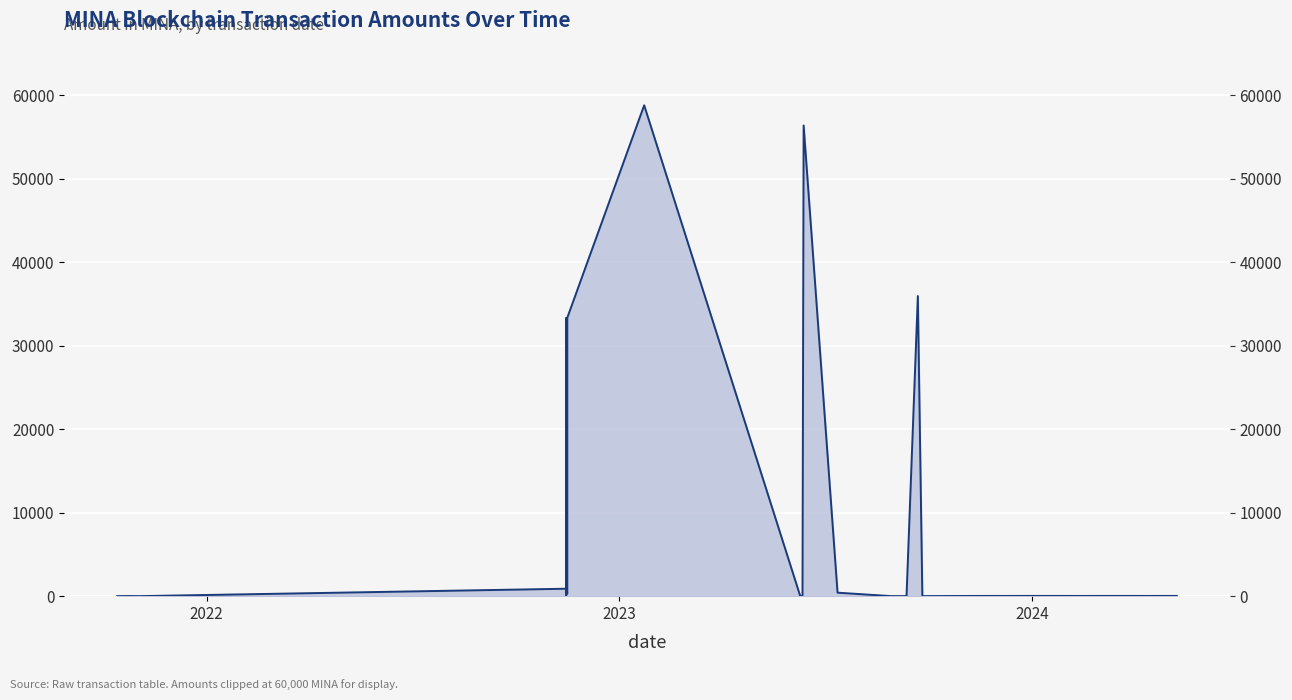

How many data points are above 25?

17